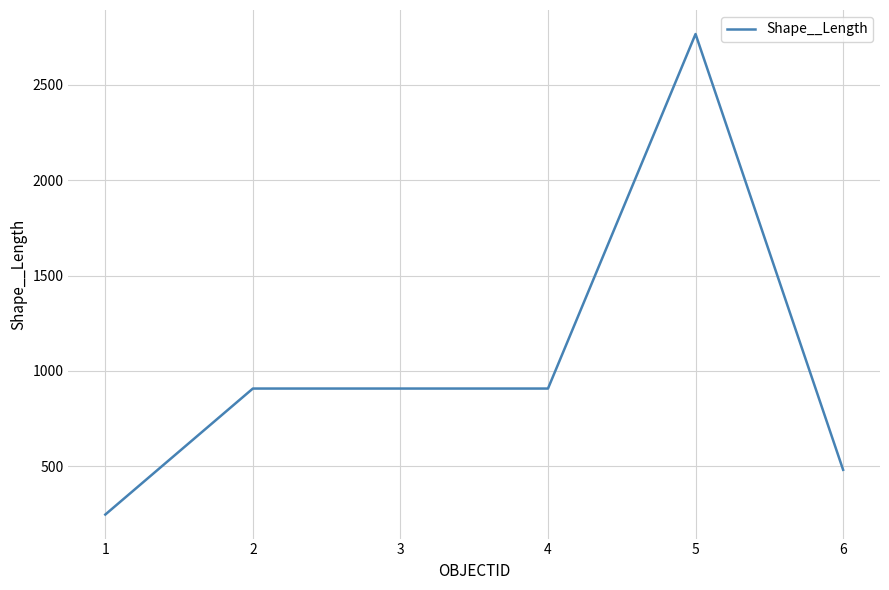

Between 6 and 3, which is larger?

3